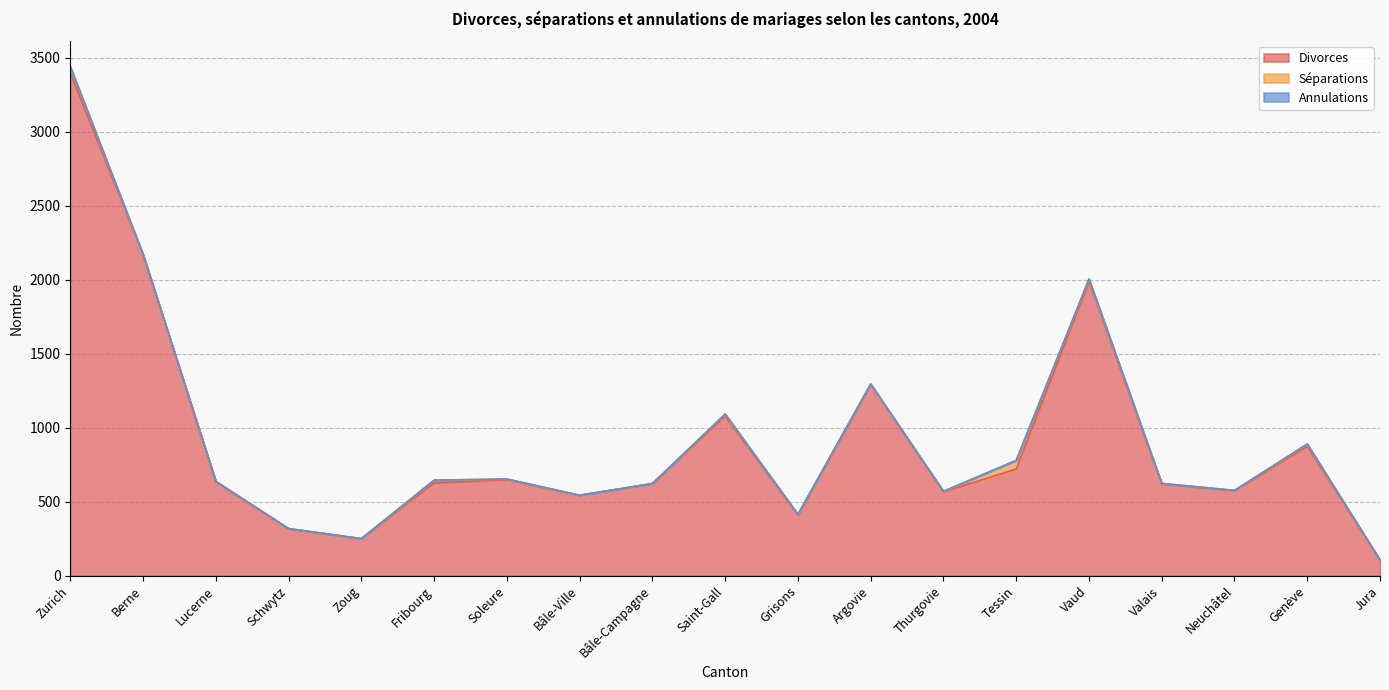

Reading left to right, transcribe all the data shown in this chart.

Divorces: 3399	2169	635	316	250	626	648	543	622	1079	410	1292	566	721	1987	619	574	874	105
Séparations: 38	1	2	2	0	19	4	0	0	12	4	3	3	57	15	4	2	14	0
Annulations: 3	1	0	0	0	0	1	0	0	1	0	0	1	1	3	0	0	2	0